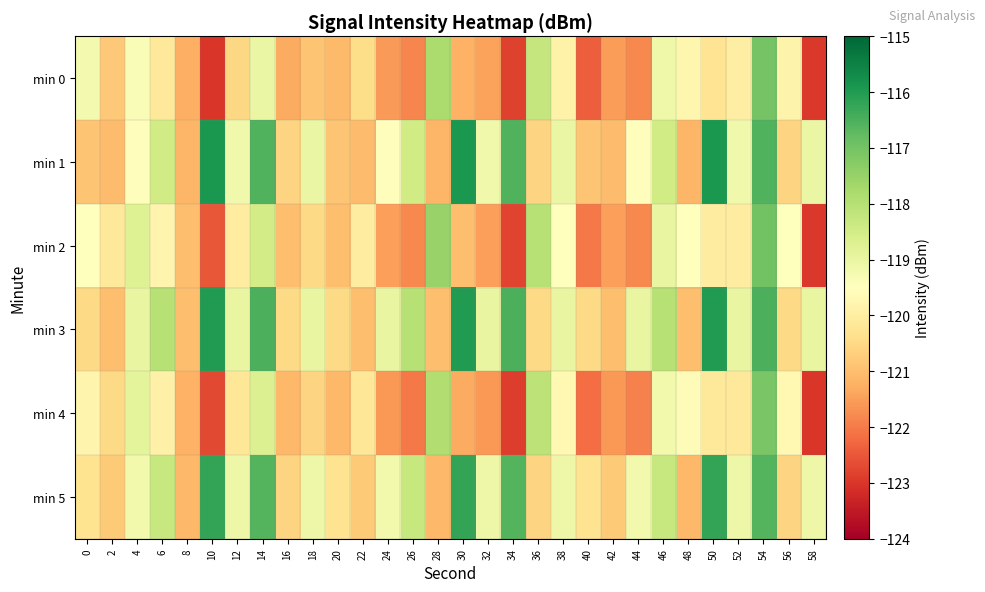

At 58, list the series in order from smallest to largest.

min 4, min 0, min 2, min 5, min 1, min 3